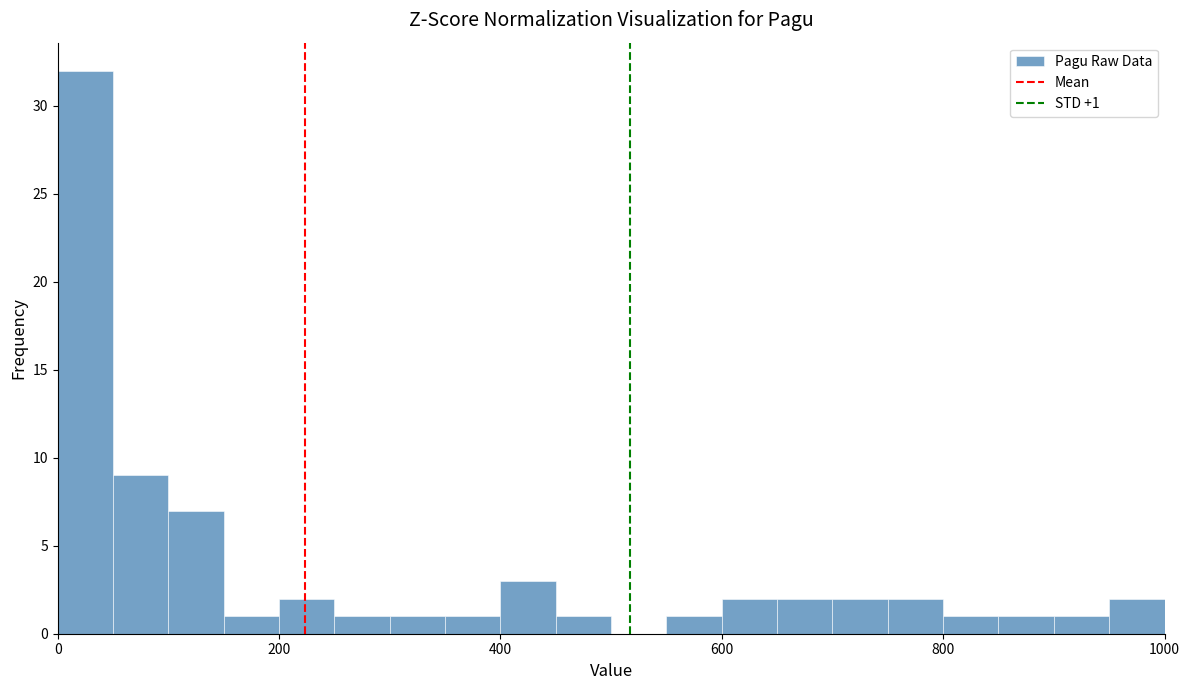

Around what value on the x-axis is the tallest bar? Give the approximate position of its centre, as read against the axis.

20